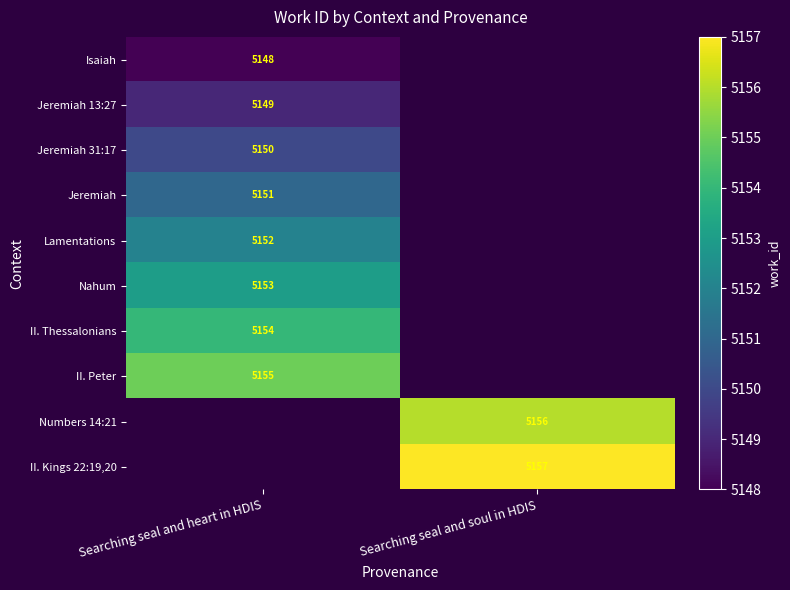

The value of Numbers 14:21 at Searching seal and soul in HDIS is 1287. True or false?

False